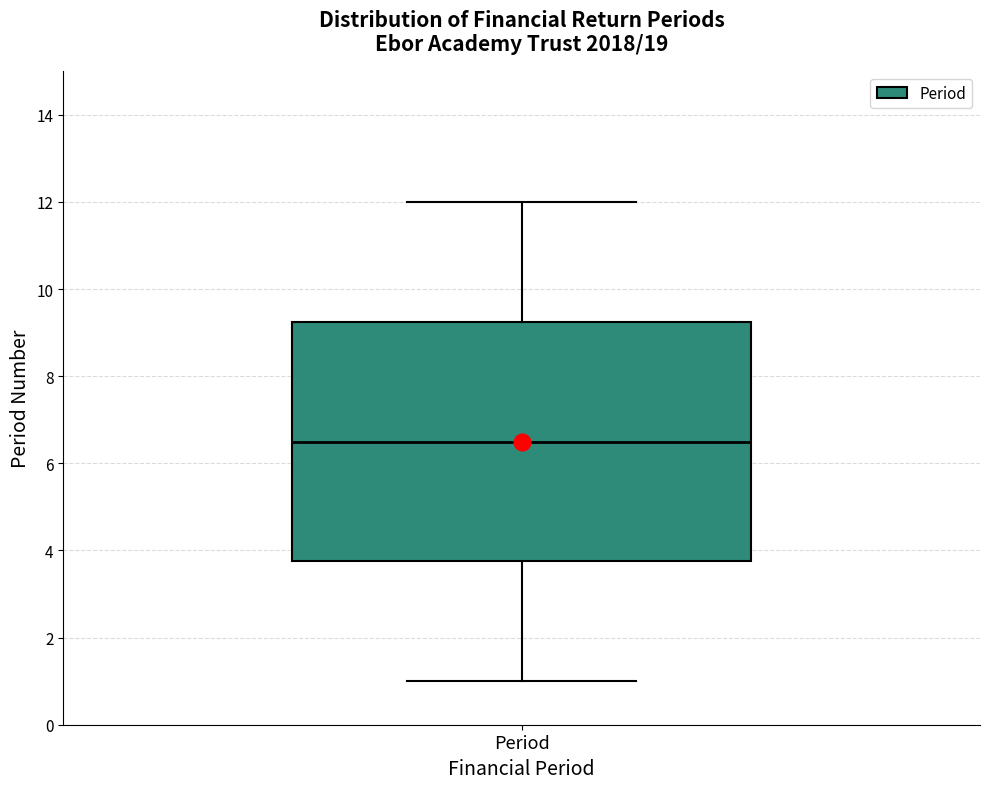

Transcribe this box plot: give where the median line is, the range the box spans, and where the two whiskers end, as read against the y-axis. The values are not printed on the chart, so give them approximately, as read against the axis.

median 6.6, box 3.8 to 9.2, whiskers 1.0 to 12.0